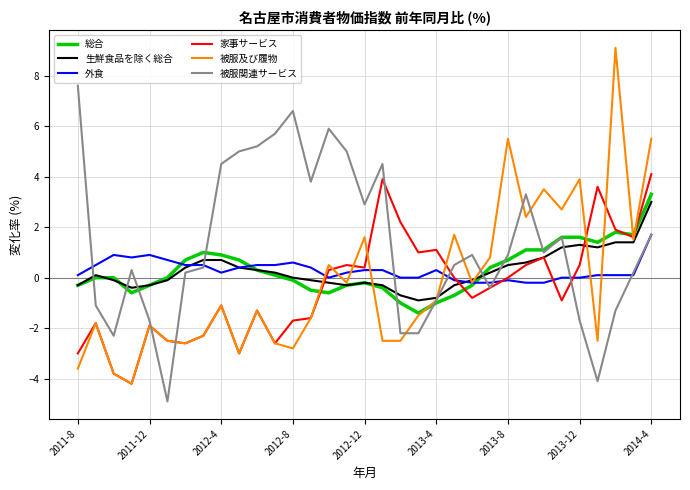

Which series has the largest total across all categories?

被服関連サービス